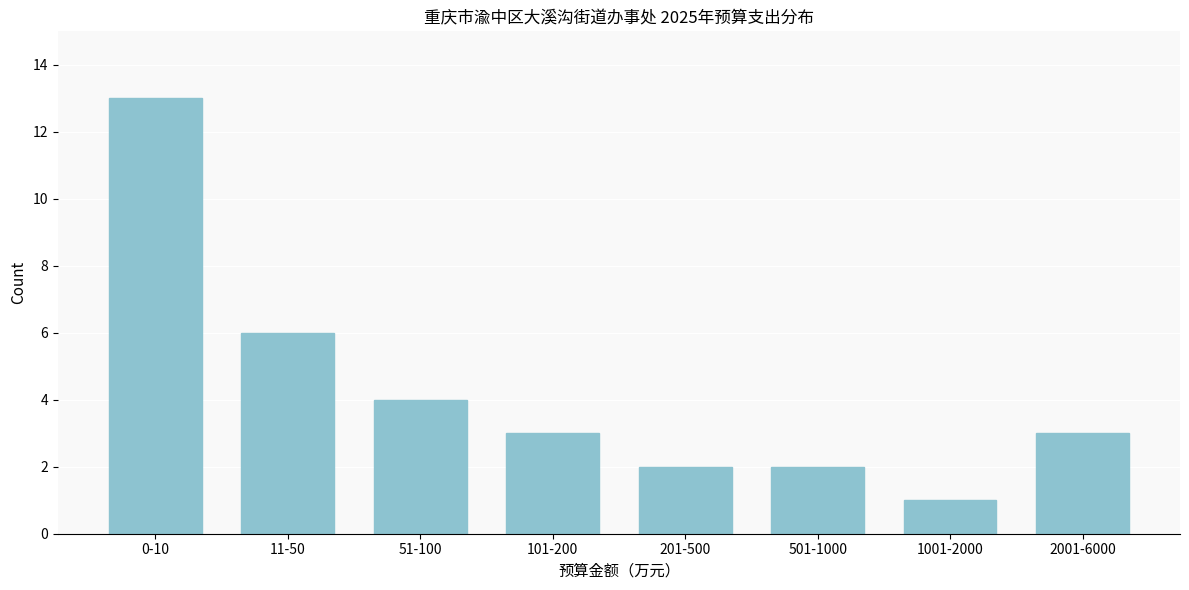

Reading left to right, extract all data points from this chart.

13	6	4	3	2	2	1	3